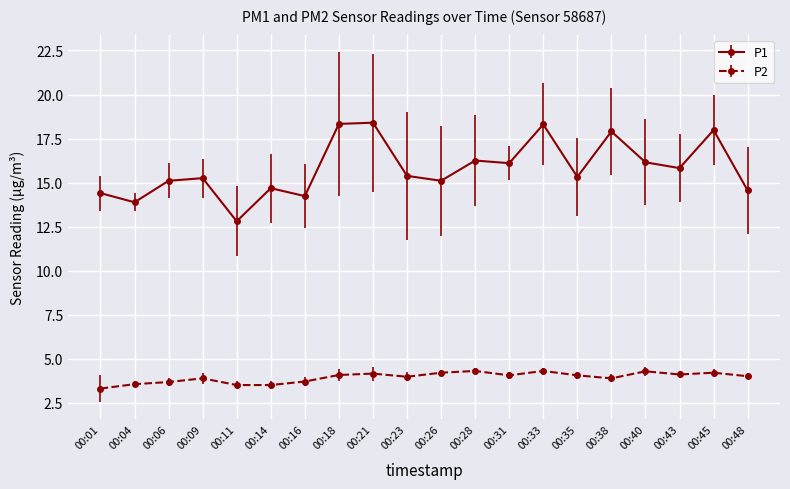

How many distinct data groups are displayed?

2